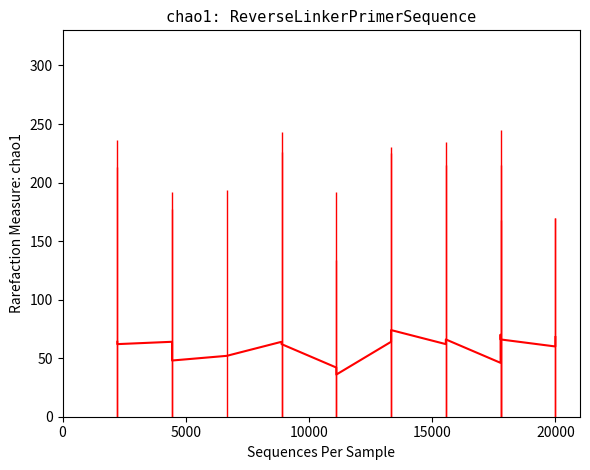

What is the sum of the values at 15000 and 0?

112